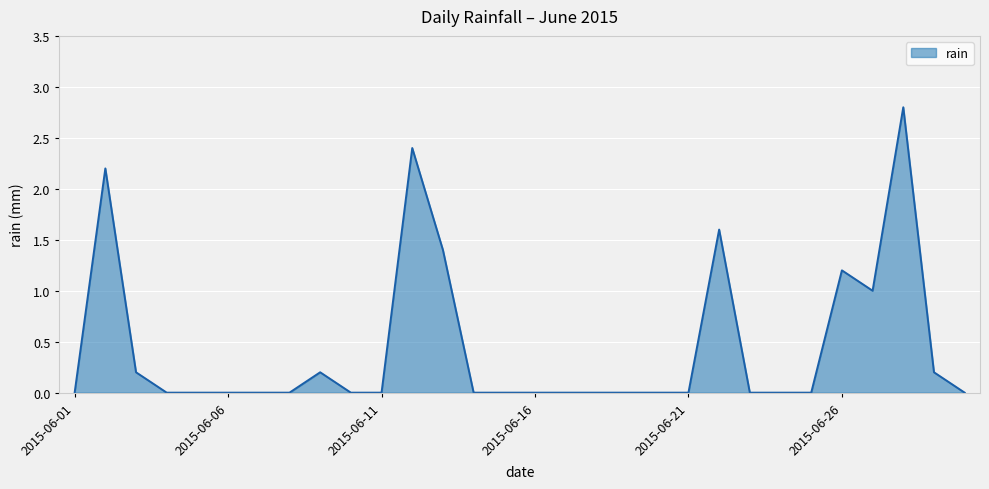

What is the difference between the maximum and minimum values?

2.8